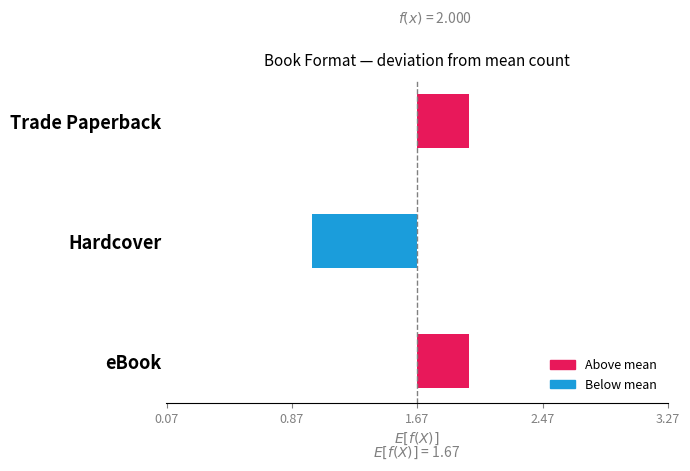

Does the chart contain any negative values?

Yes